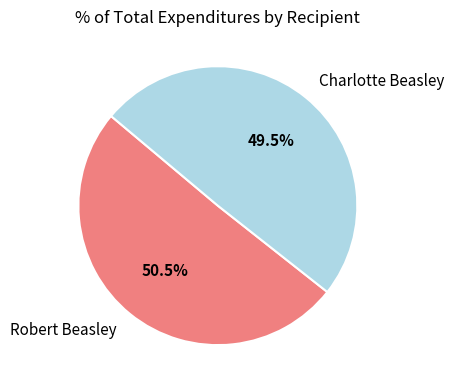

Combined, what portion of the pie is Robert Beasley and Charlotte Beasley?

100.0%